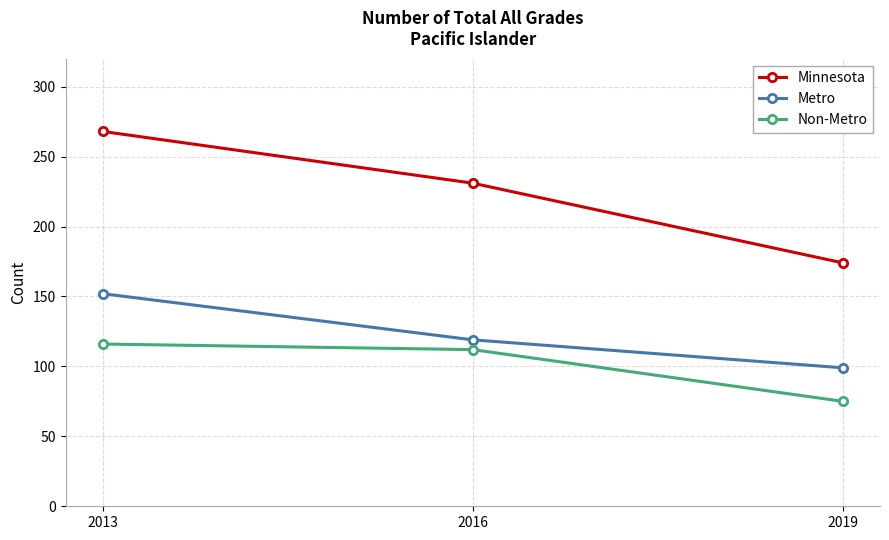

Reading right to left, extract all data points from this chart.

Minnesota: 174	231	268
Metro: 99	119	152
Non-Metro: 75	112	116